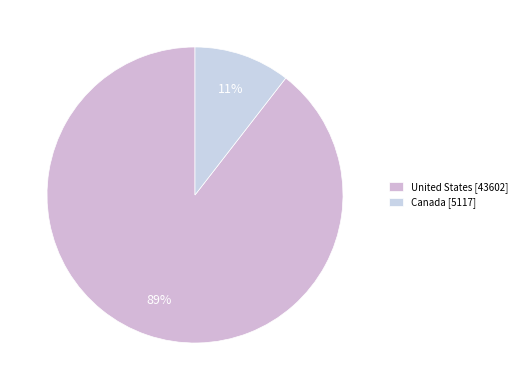

Which category has the smallest portion of the pie?

Canada